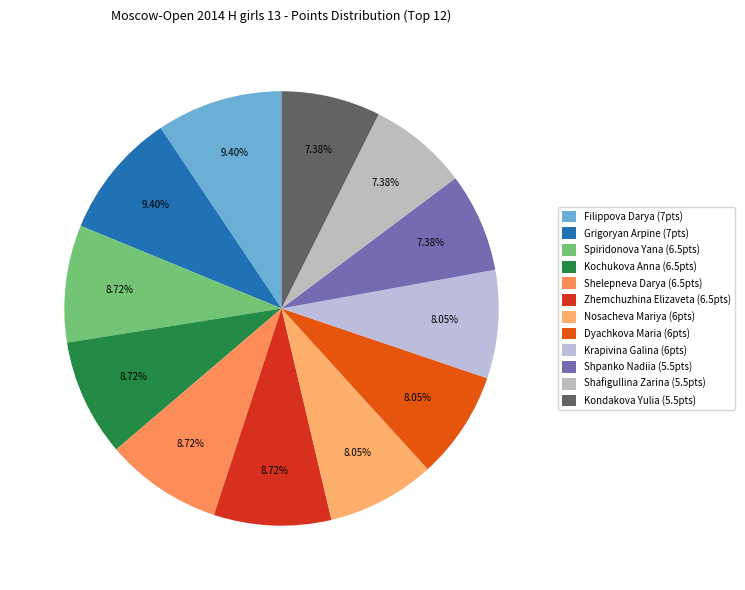

What is the ratio of the value at Filippova Darya to the value at Zhemchuzhina Elizaveta?

1.1